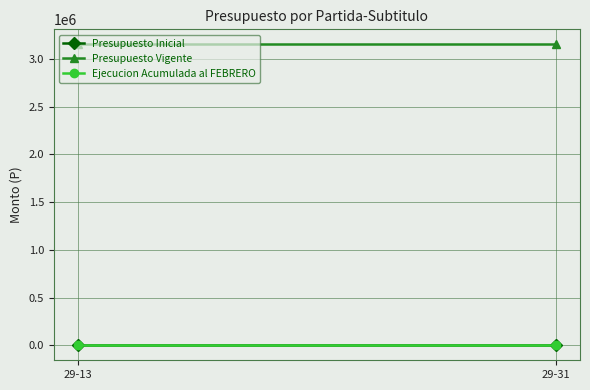

Which series has the largest range (max minus min)?

Presupuesto Inicial